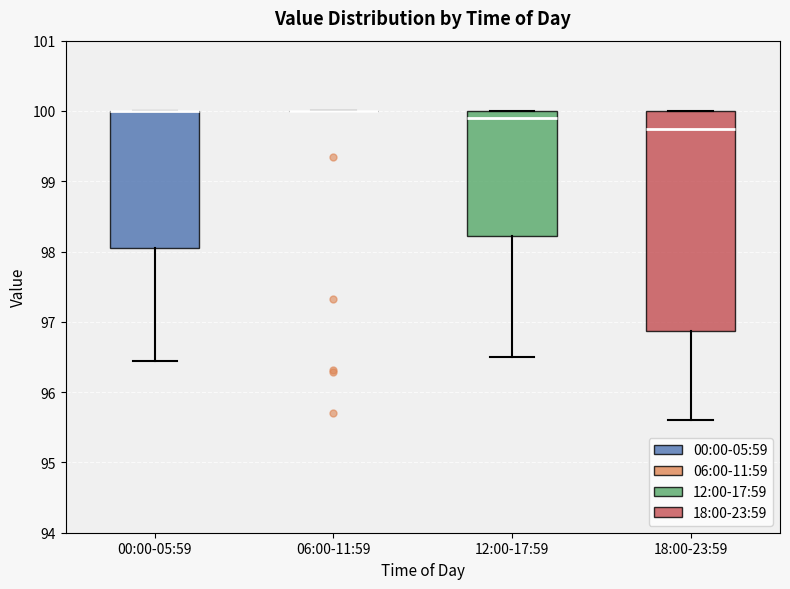

Where is the lower edge of the box for 12:00-17:59 on the y-axis? The values are not printed on the chart, so give them approximately, as read against the axis.

98.2